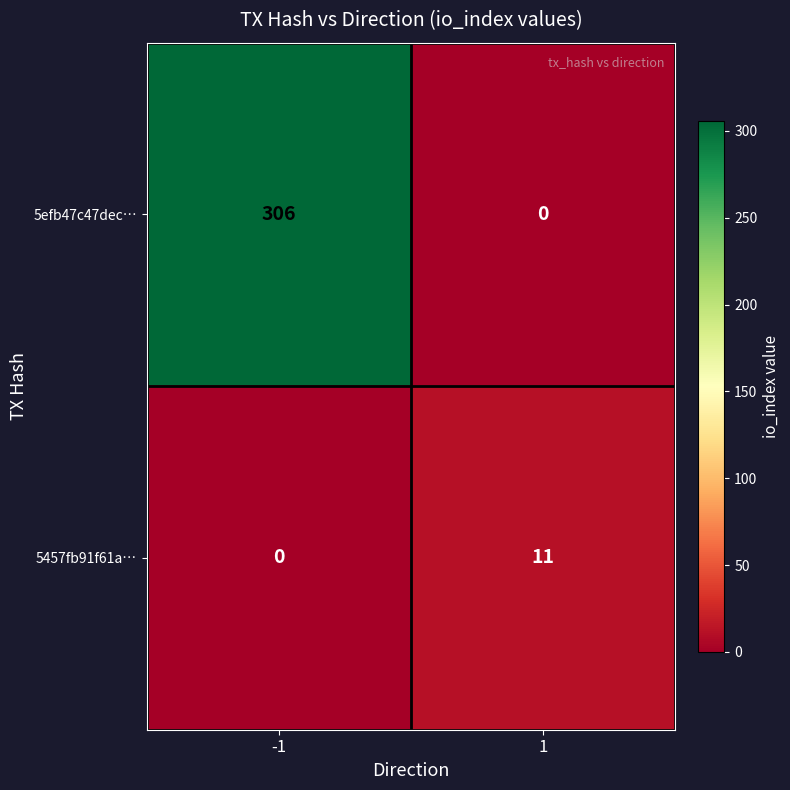

Between -1 and 1, which series saw the biggest shift?

5efb47c47dec…